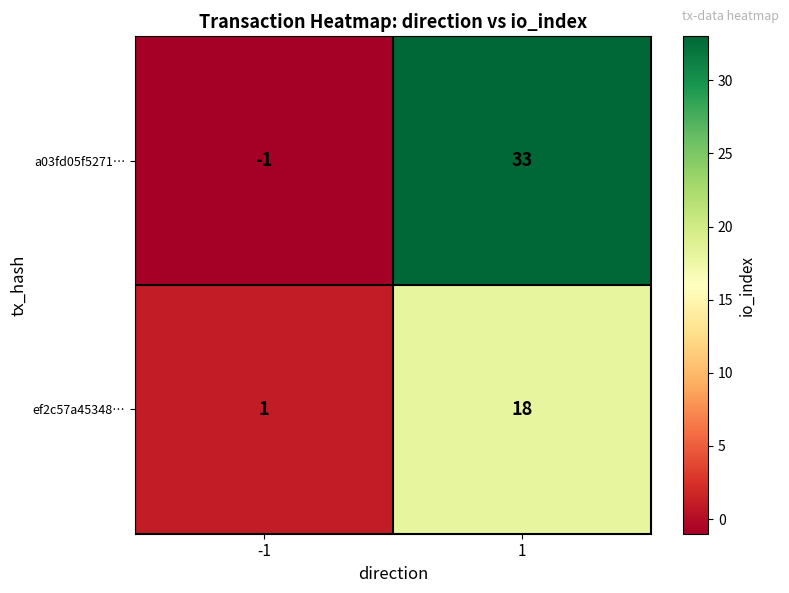

What is the sum of all ef2c57a45348… values?

19